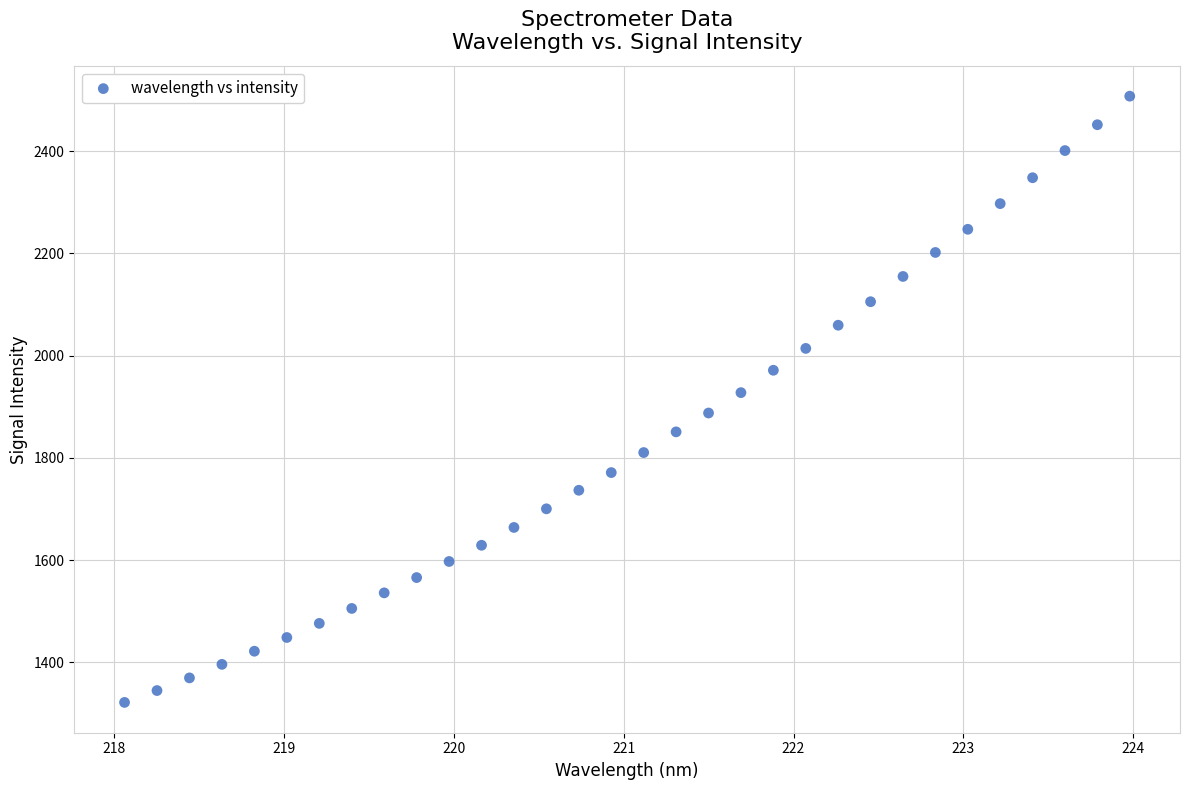

What is the range of X values (max minus min)?

5.9